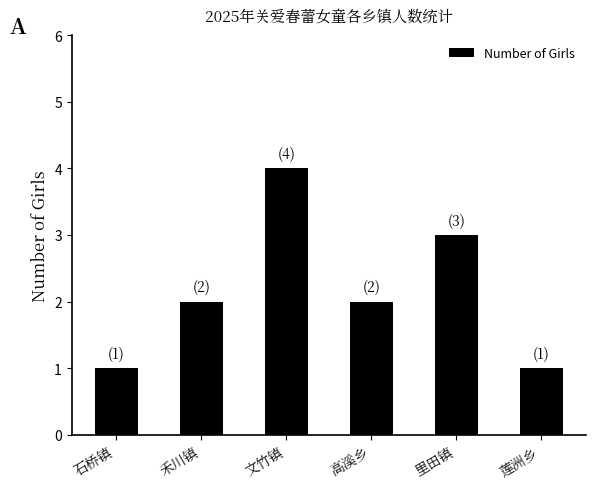

Reading right to left, transcribe all the data shown in this chart.

莲洲乡=1	里田镇=3	高溪乡=2	文竹镇=4	禾川镇=2	石桥镇=1